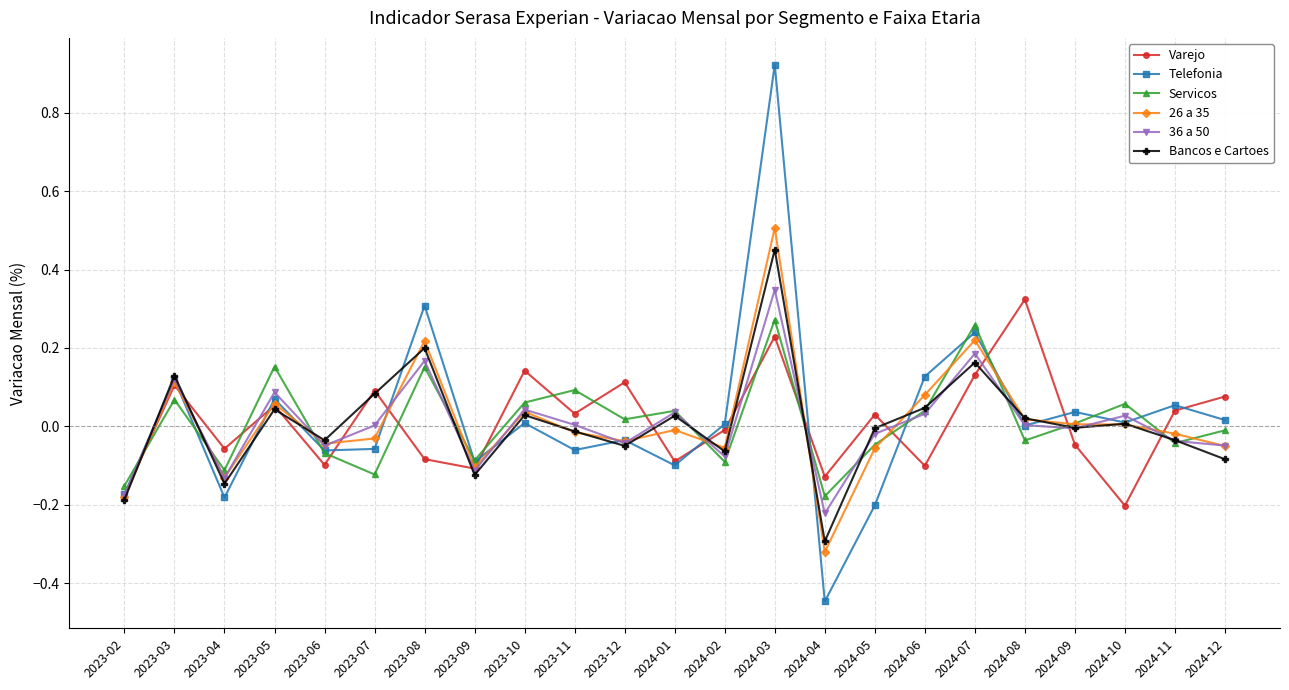

At which label does 36 a 50 reach its minimum?

2024-04